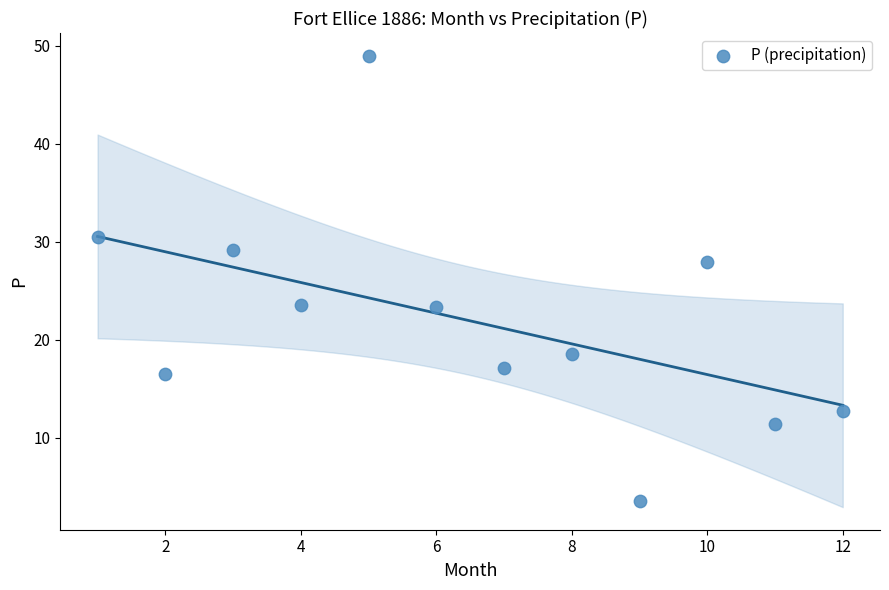

What is the range of Y values (max minus min)?

45.4